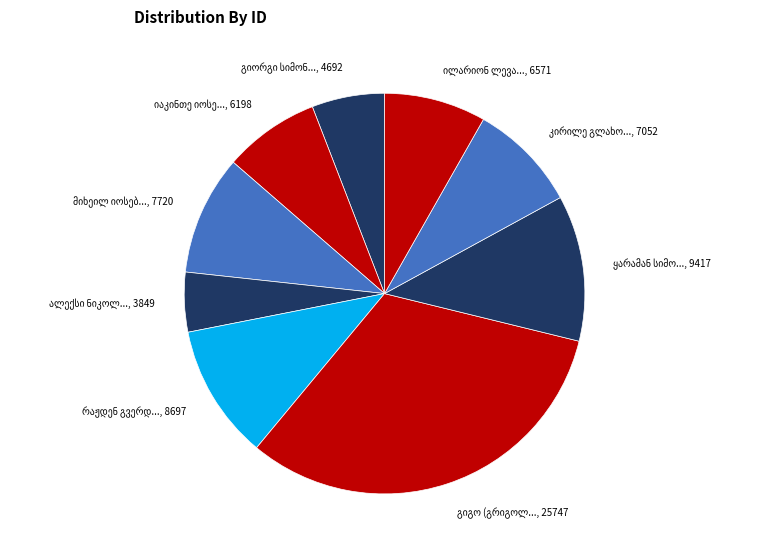

Does any single category account for the majority?

No